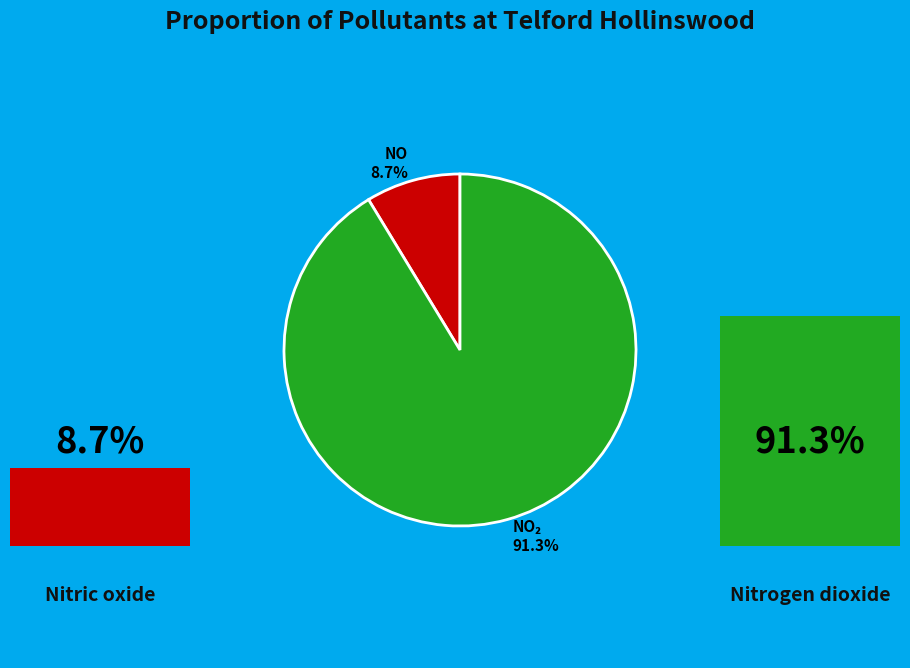

Count the number of slices in the pie.

2